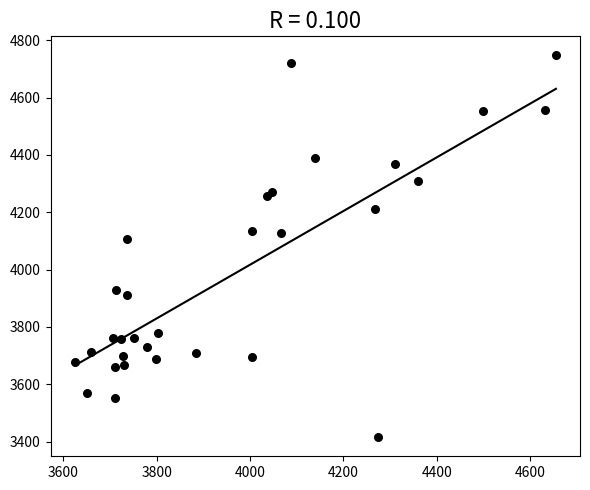

What Y value in the scatter plot is closest to 4081?

4107.2